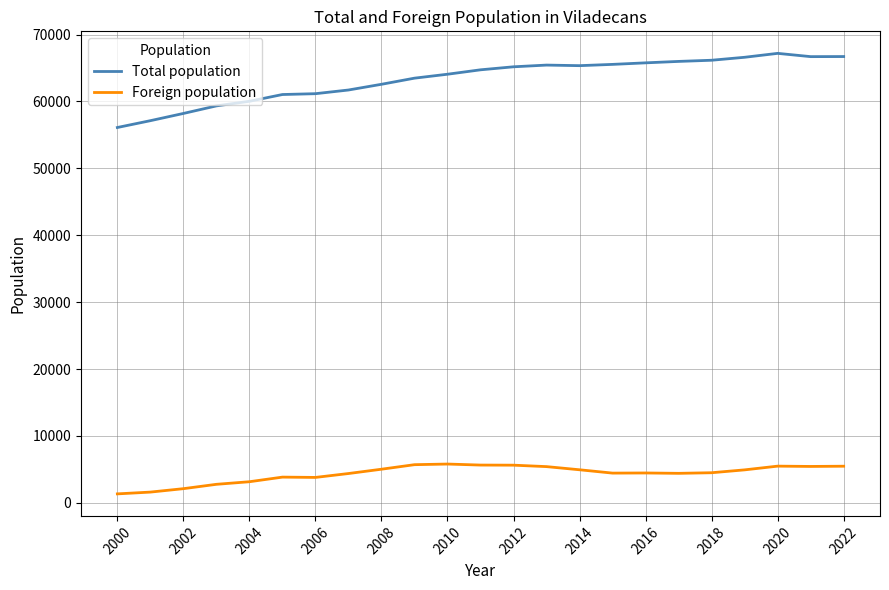

True or false: Foreign population and Total population intersect in this chart.

False